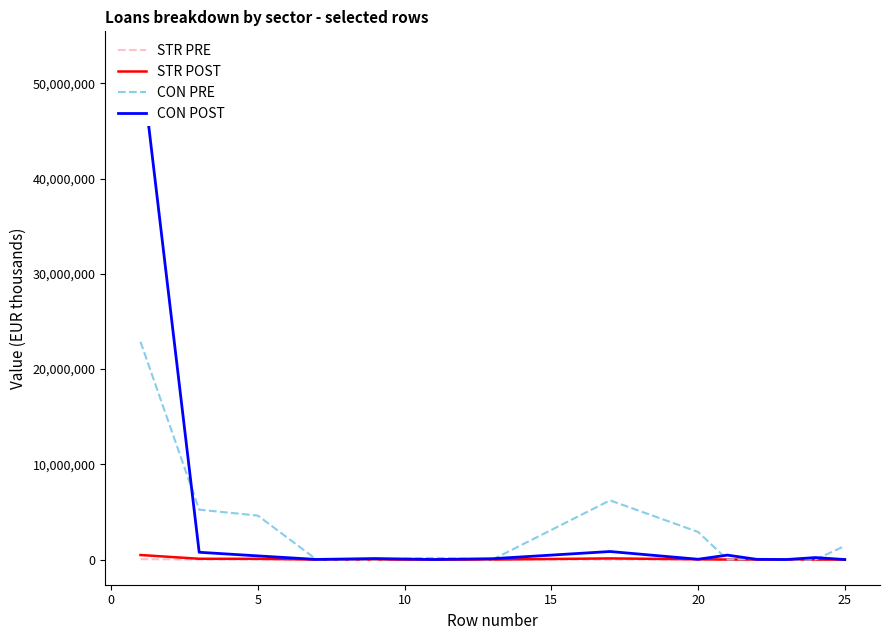

The value of STR PRE at 5 is 0. True or false?

True